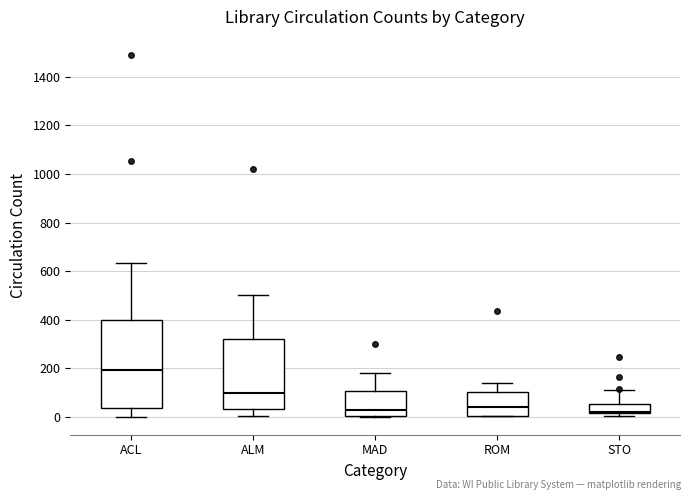

Which box is the tallest, from its lower edge to its upper edge?

ACL